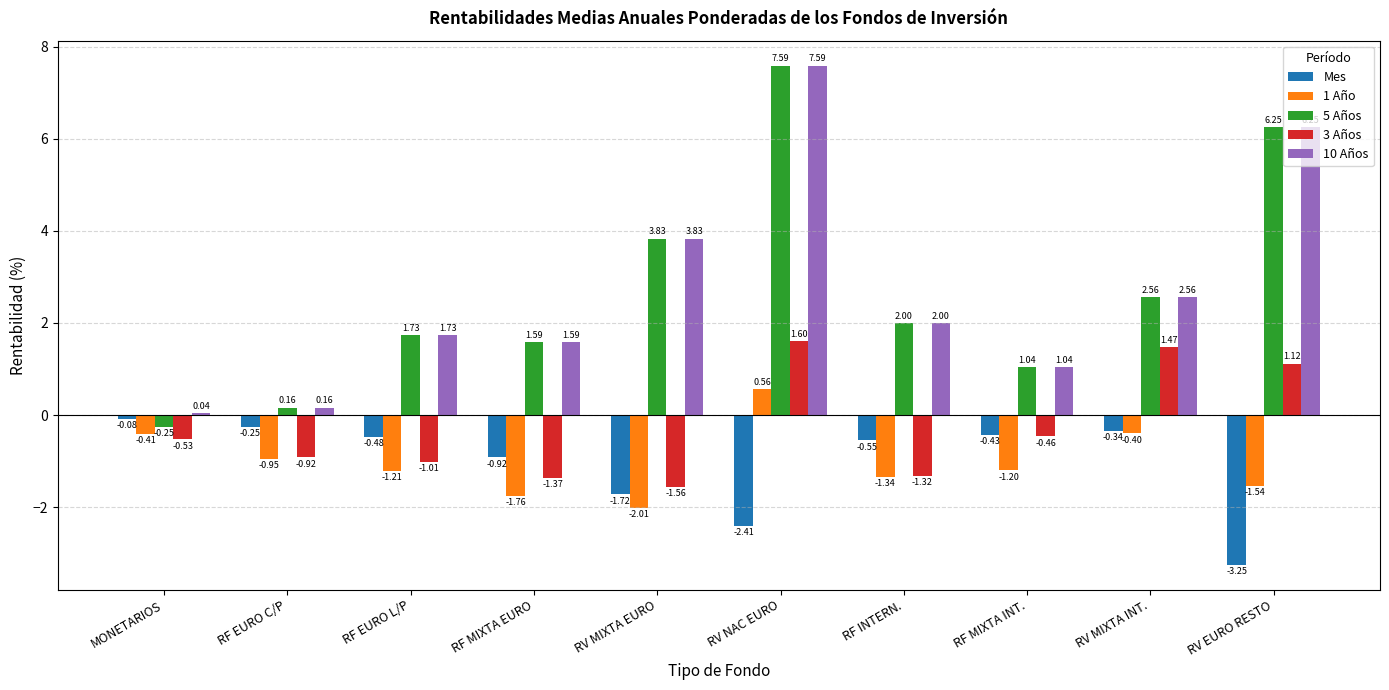

How many bars are there in each group?

5